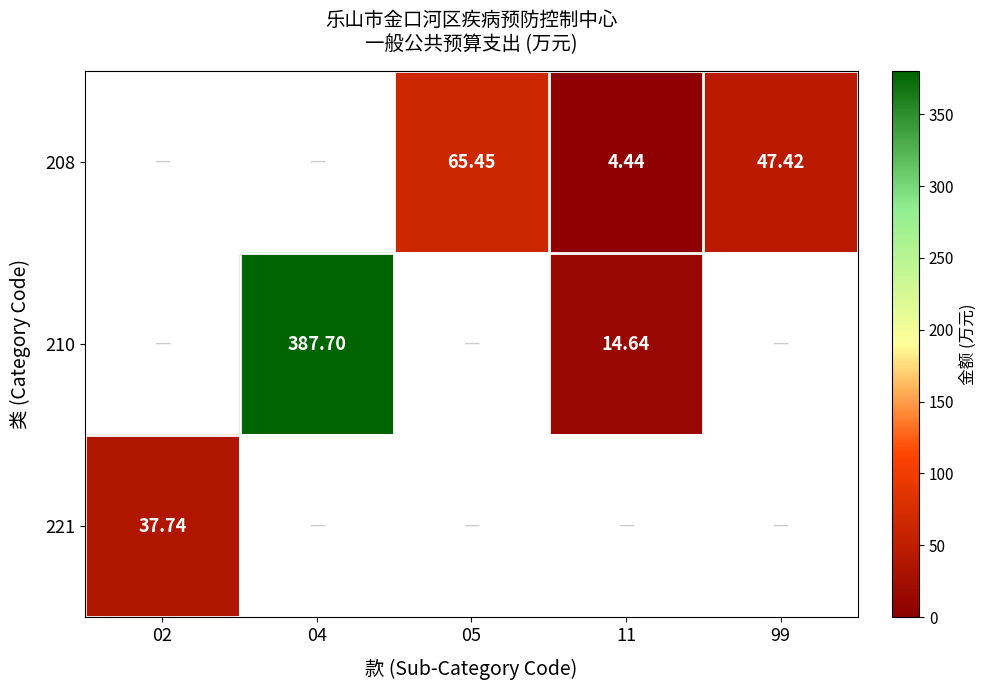

List the series in order of their overall mean, lowest first.

208, 210, 221